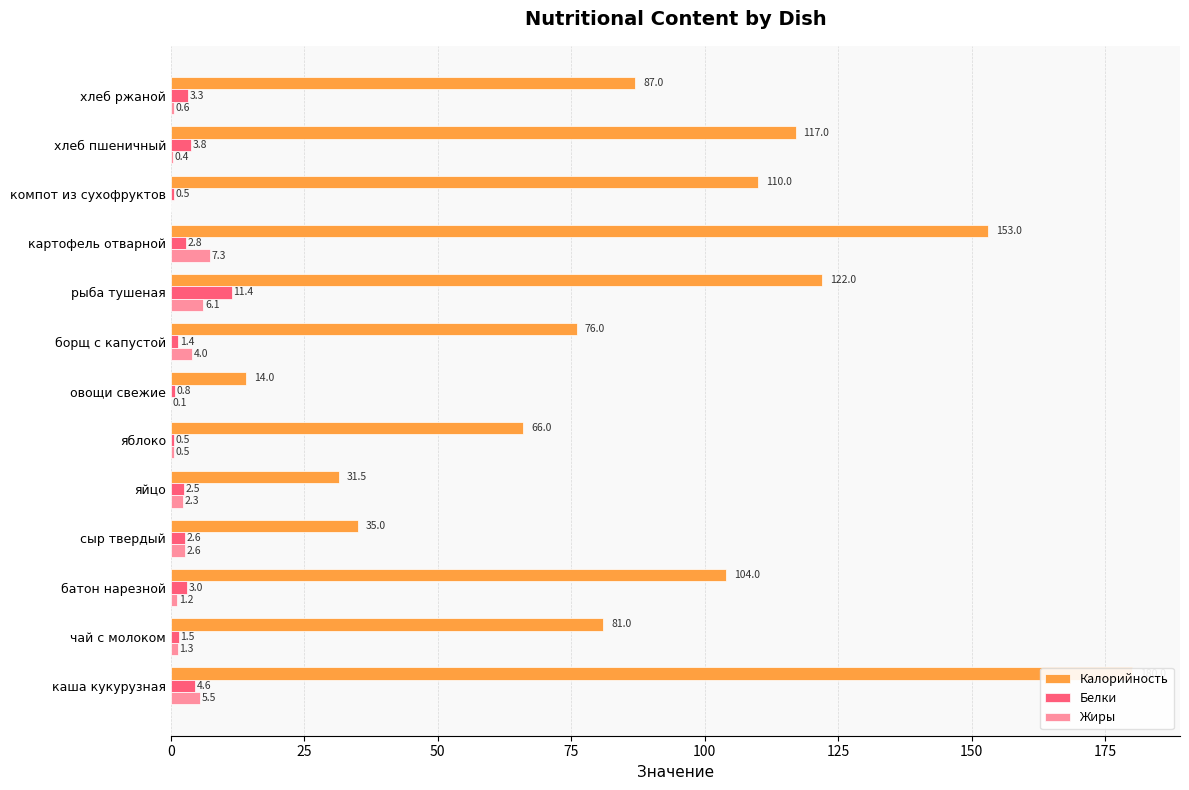

What is the average value of the Жиры series?

2.5